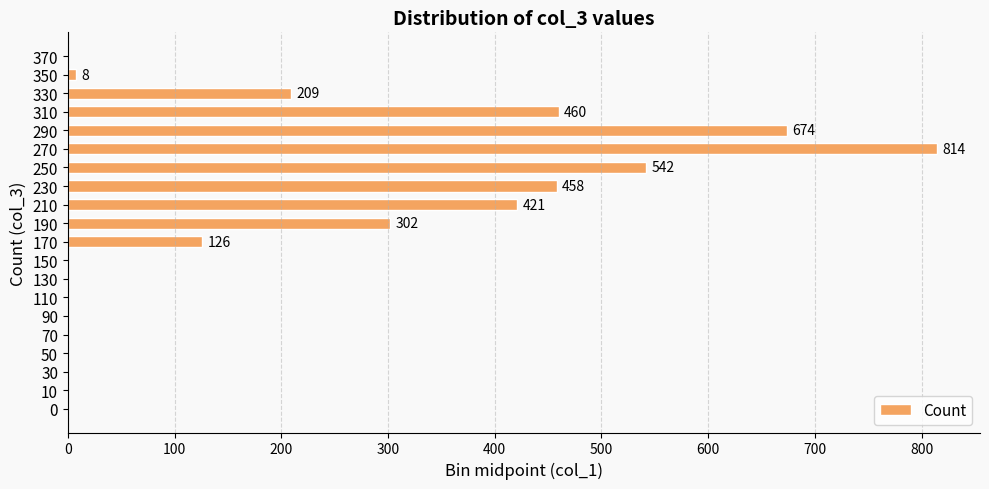

Is it true that the value at 150 is 0?

True